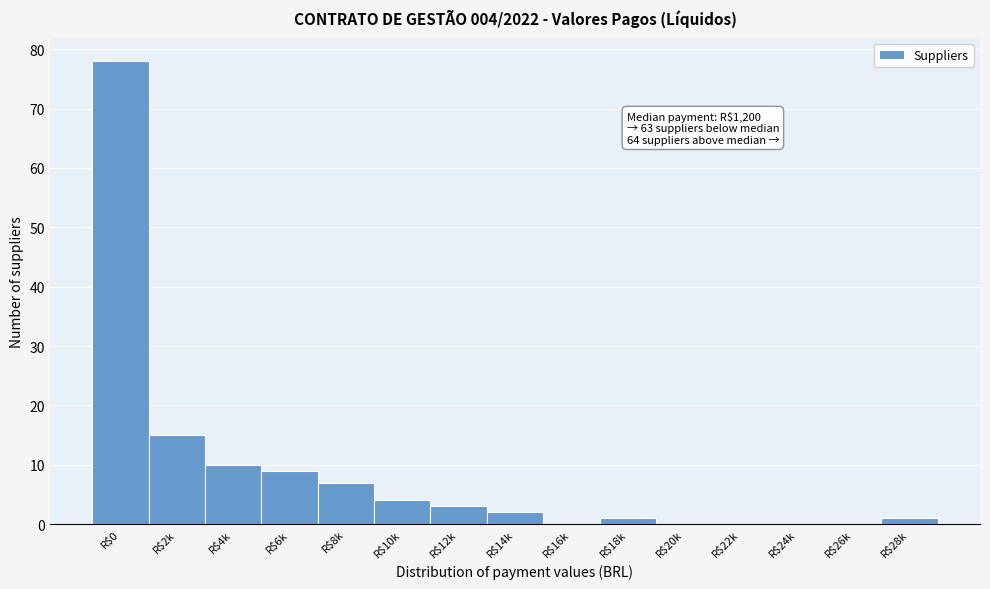

Where is the data nearest to the value 39?

R$2k